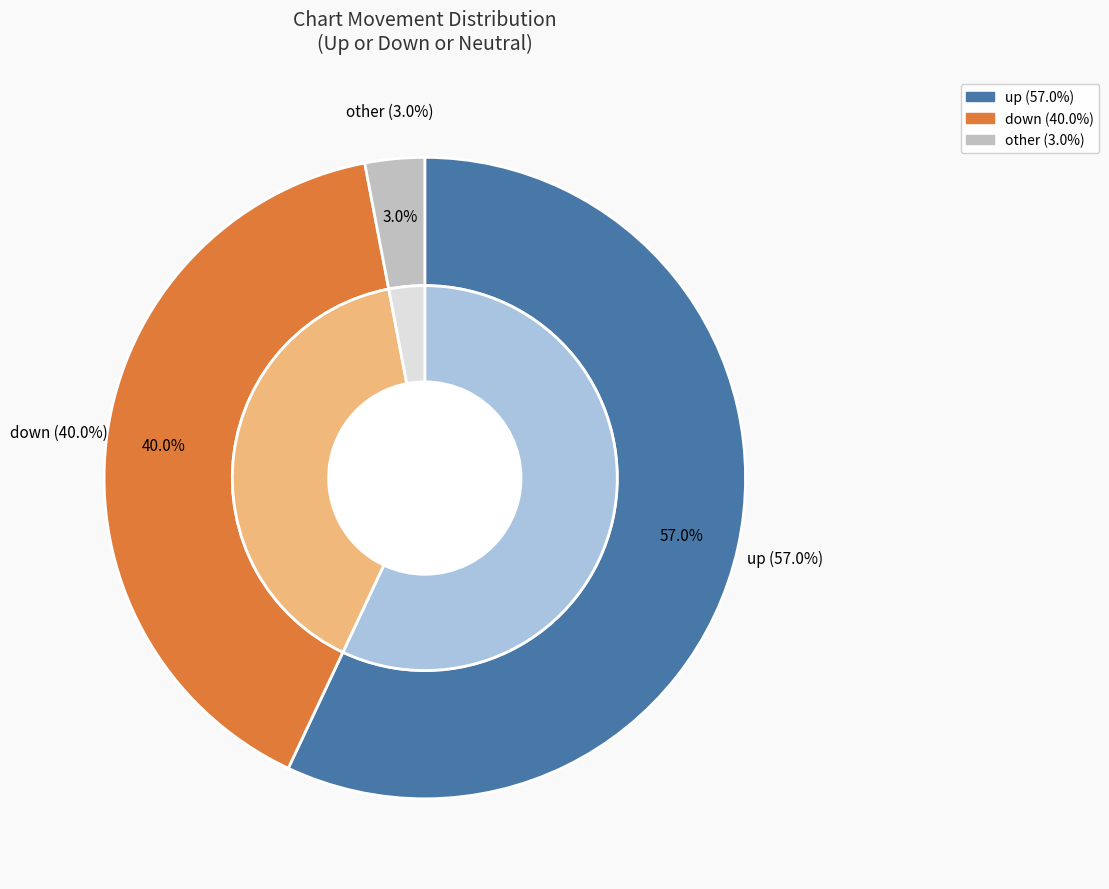

Which has a higher value, up or down?

up